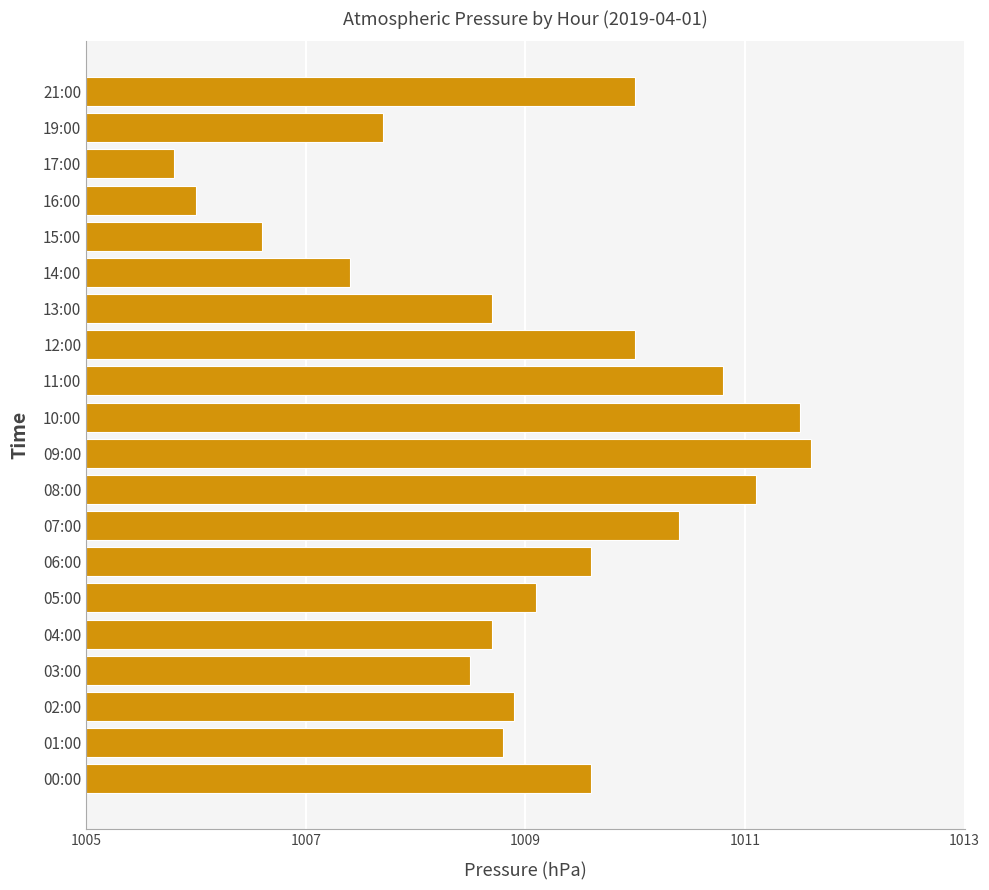

At which category does the chart reach its minimum across all series?

17:00